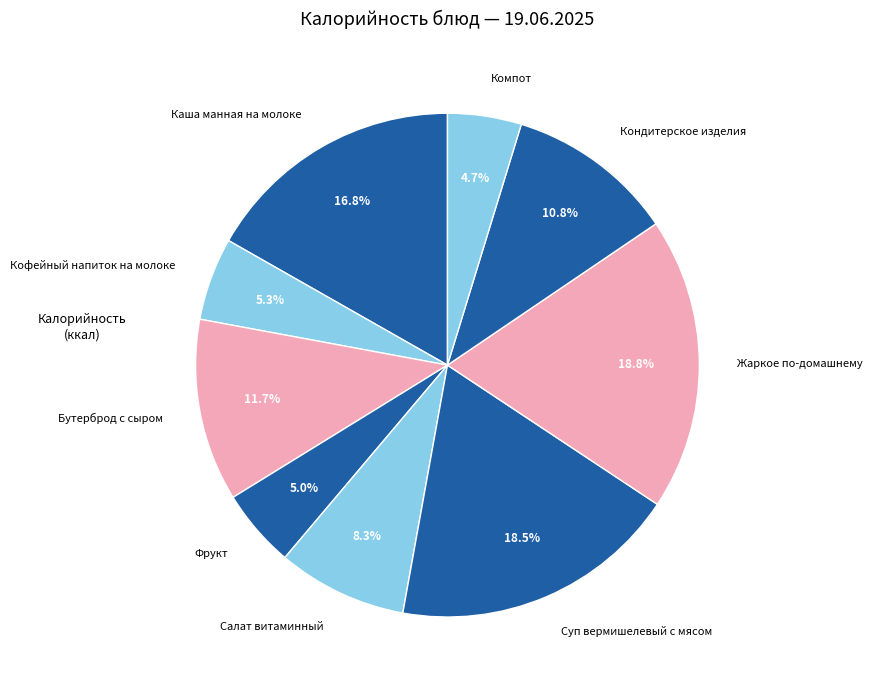

What percentage is the Бутерброд с сыром slice, to the nearest percent?

12%